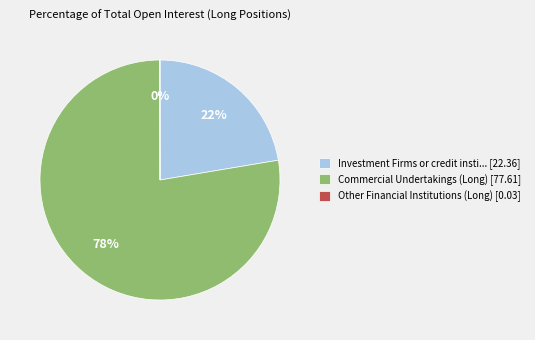

What is the largest slice in the pie chart?

Commercial Undertakings (Long) [77.61]